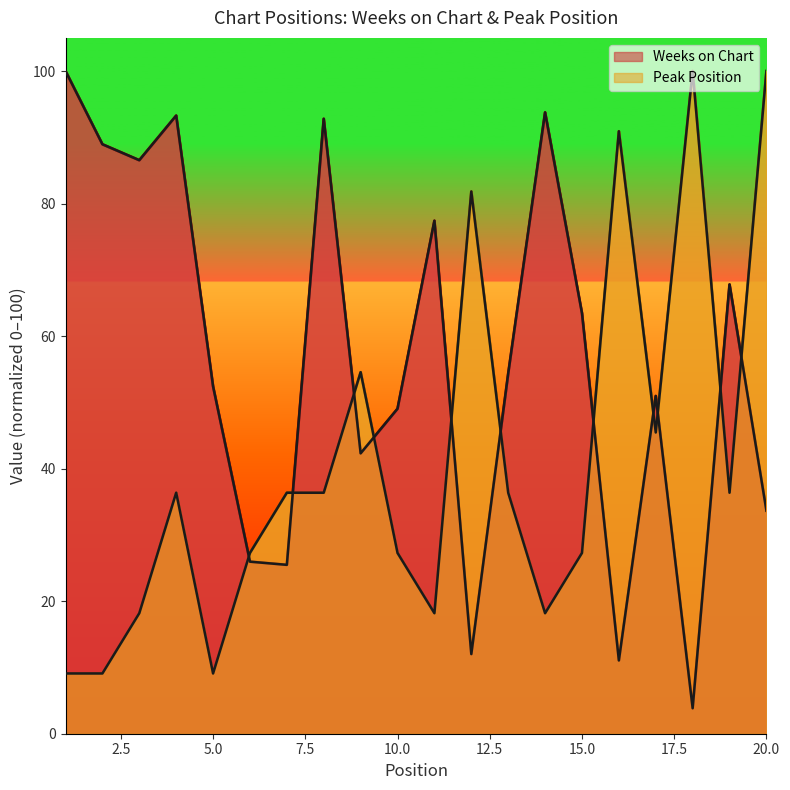

Which series has the largest total across all categories?

Weeks on Chart